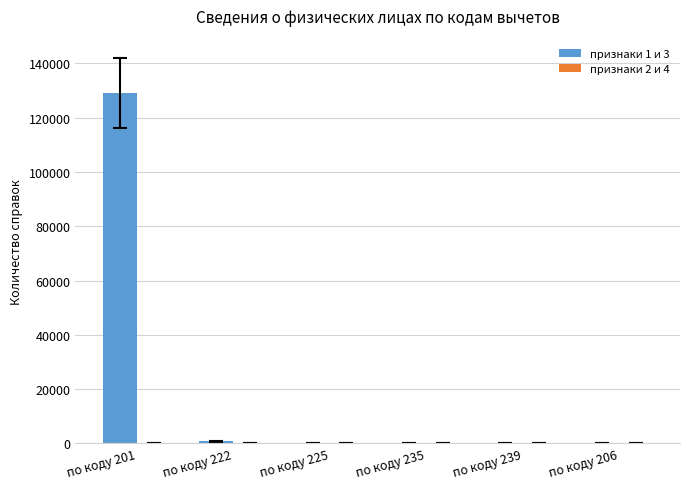

Which label corresponds to the largest value in the chart?

по коду 201